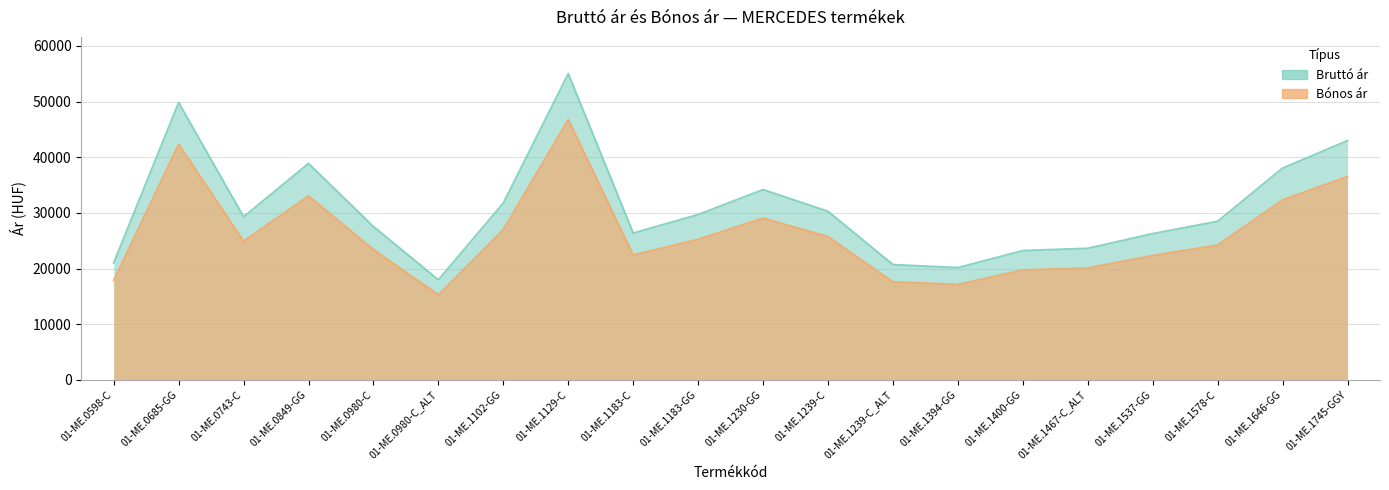

Reading left to right, what are all the values shown in this chart?

Bruttó ár: 01-ME.0598-C=21030.0	01-ME.0685-GG=49820.0	01-ME.0743-C=29310.0	01-ME.0849-GG=38880.0	01-ME.0980-C=27540.0	01-ME.0980-C_ALT=17980.0	01-ME.1102-GG=31780.0	01-ME.1129-C=55020.0	01-ME.1183-C=26380.0	01-ME.1183-GG=29700.0	01-ME.1230-GG=34190.0	01-ME.1239-C=30280.0	01-ME.1239-C_ALT=20710.0	01-ME.1394-GG=20170.0	01-ME.1400-GG=23230.0	01-ME.1467-C_ALT=23640.0	01-ME.1537-GG=26280.0	01-ME.1578-C=28490.0	01-ME.1646-GG=38050.0	01-ME.1745-GGY=42980.0
Bónos ár: 01-ME.0598-C=17875.5	01-ME.0685-GG=42347.0	01-ME.0743-C=24913.5	01-ME.0849-GG=33048.0	01-ME.0980-C=23409.0	01-ME.0980-C_ALT=15283.0	01-ME.1102-GG=27013.0	01-ME.1129-C=46767.0	01-ME.1183-C=22423.0	01-ME.1183-GG=25245.0	01-ME.1230-GG=29061.5	01-ME.1239-C=25738.0	01-ME.1239-C_ALT=17603.5	01-ME.1394-GG=17144.5	01-ME.1400-GG=19745.5	01-ME.1467-C_ALT=20094.0	01-ME.1537-GG=22338.0	01-ME.1578-C=24216.5	01-ME.1646-GG=32342.5	01-ME.1745-GGY=36533.0